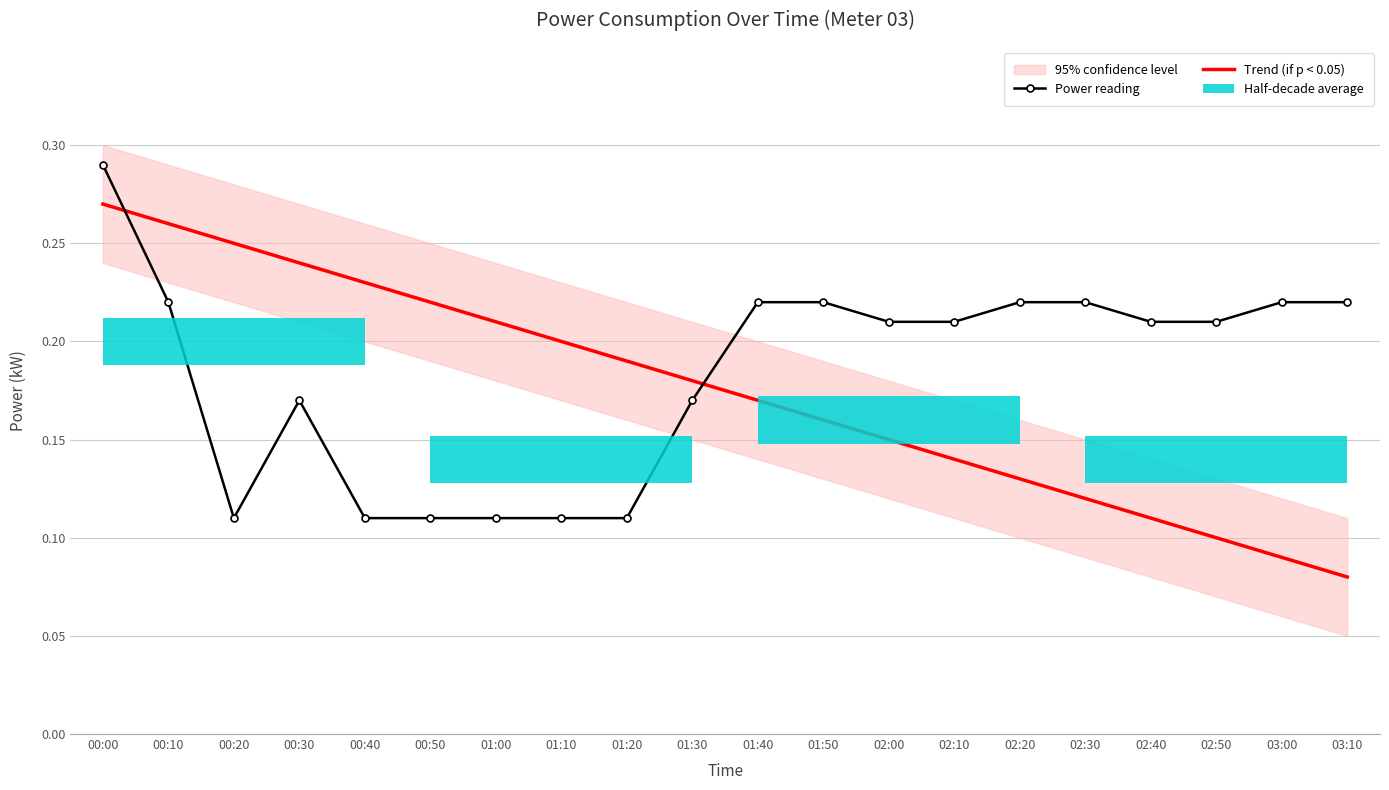

Which series ends up on top after the final intersection of Power reading and Trend (if p < 0.05)?

Power reading